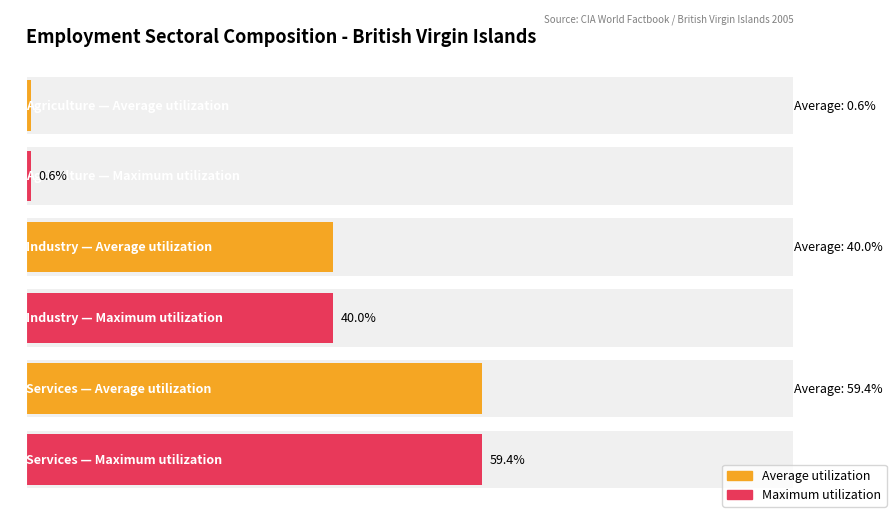

How many data points does each series have?

3